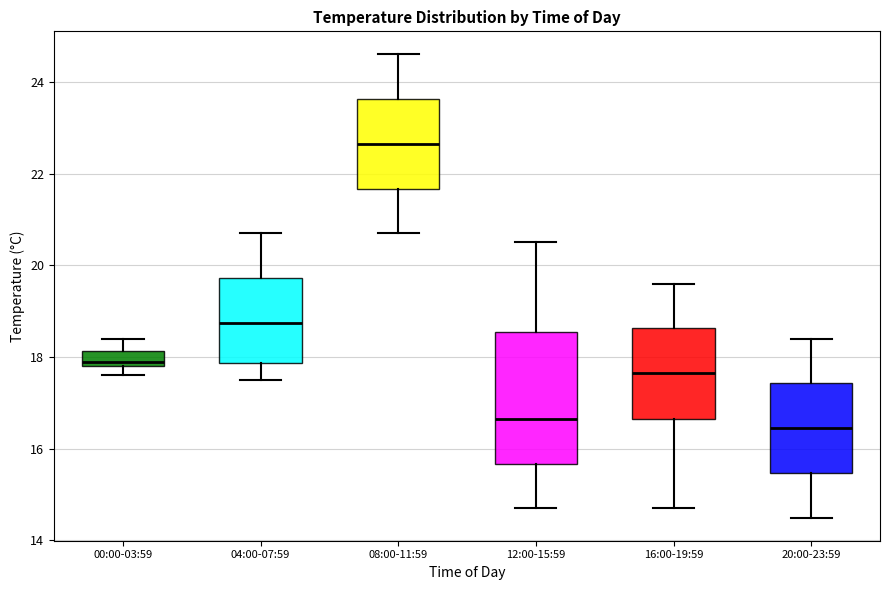

Where does the lower whisker of the box for 08:00-11:59 end on the y-axis? The values are not printed on the chart, so give them approximately, as read against the axis.

20.8